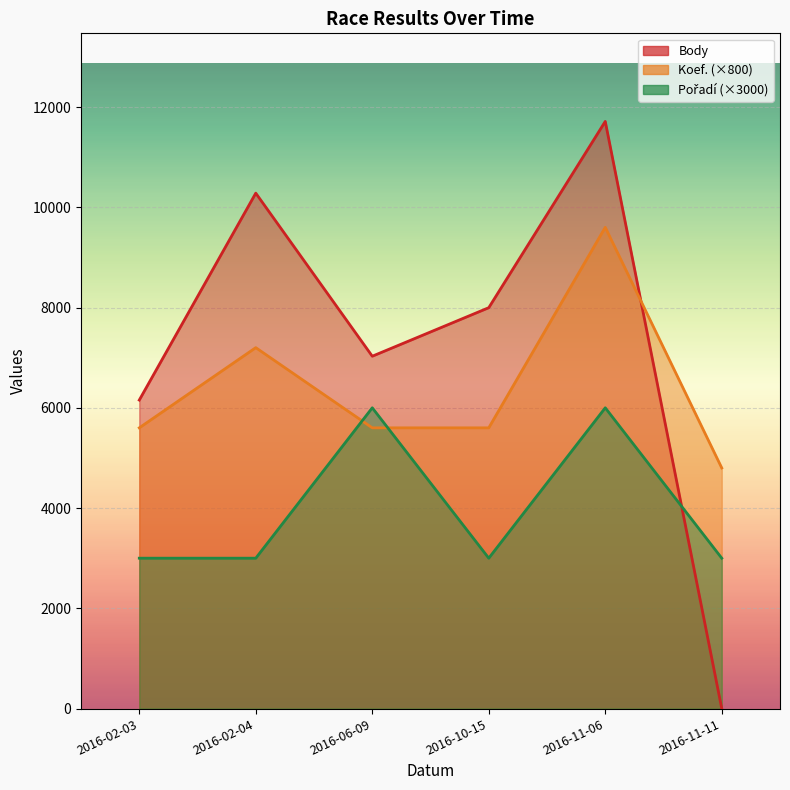

What is the maximum value shown in the chart?

11713